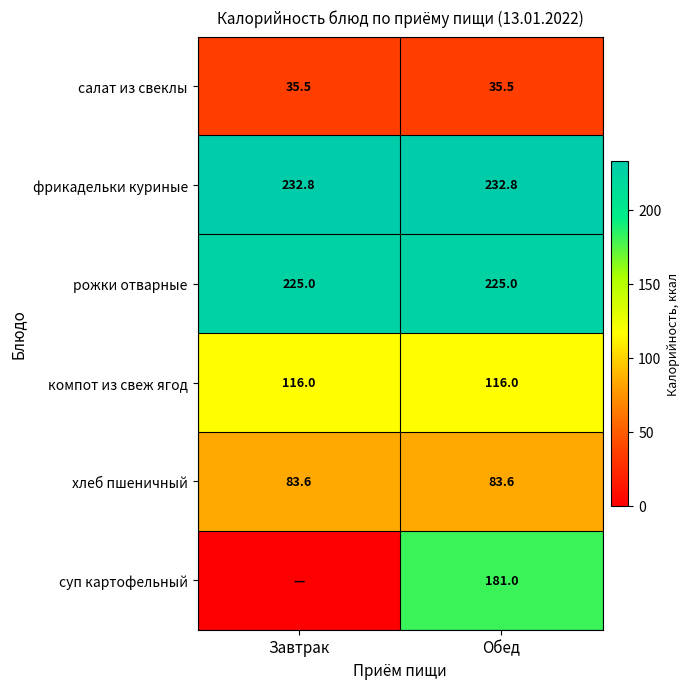

What is the minimum value for фрикадельки куриные?

232.8